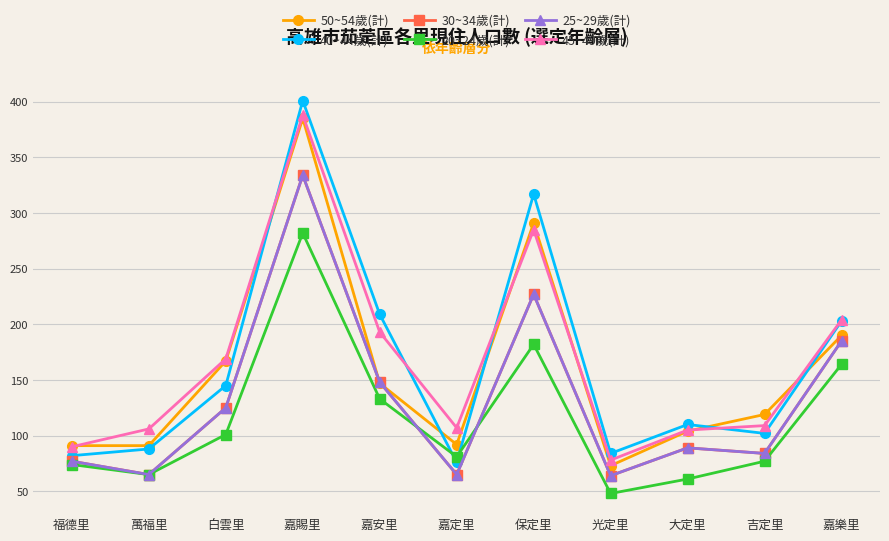

What is the minimum value shown in the chart?

48